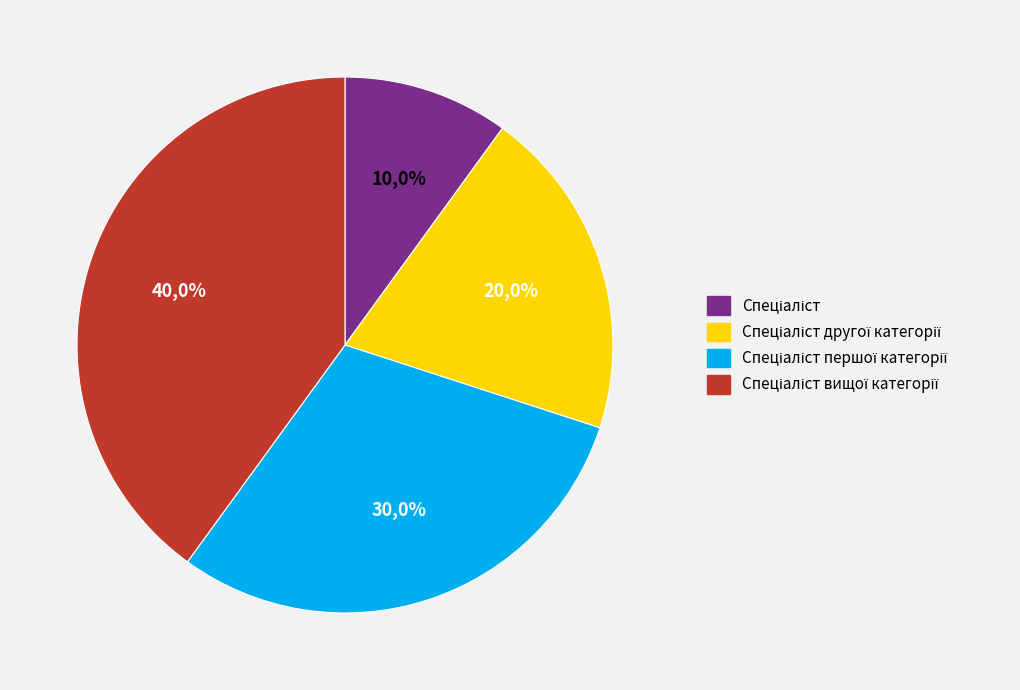

Does any single category account for the majority?

No